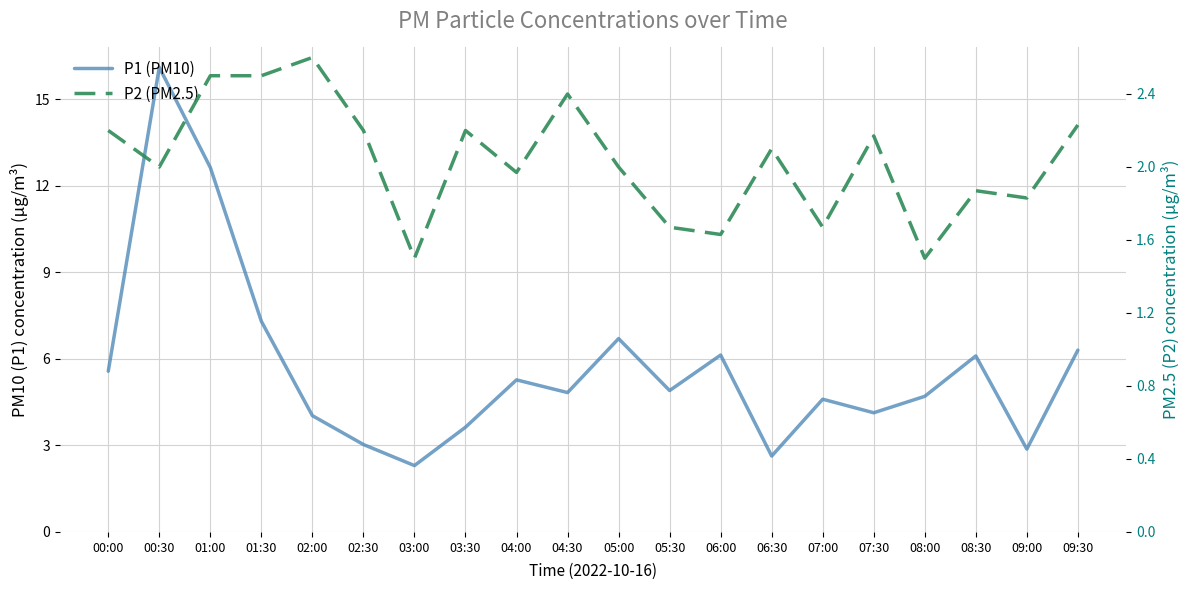

How many values in the P1 (PM10) series are below 4?

5